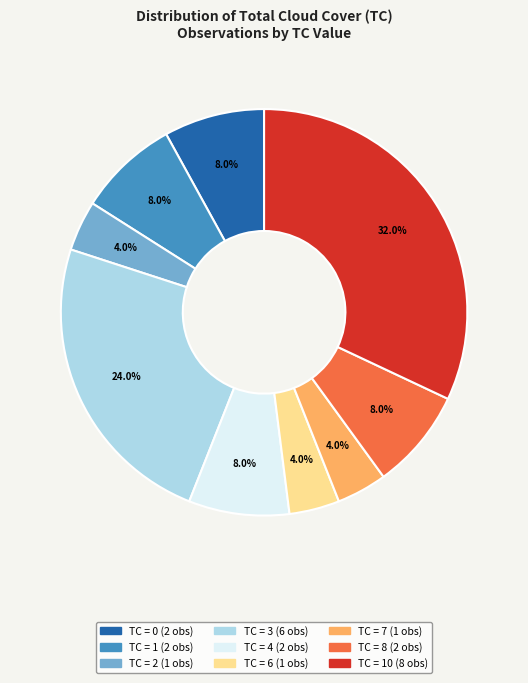

Is there any slice that represents more than half of the pie?

No